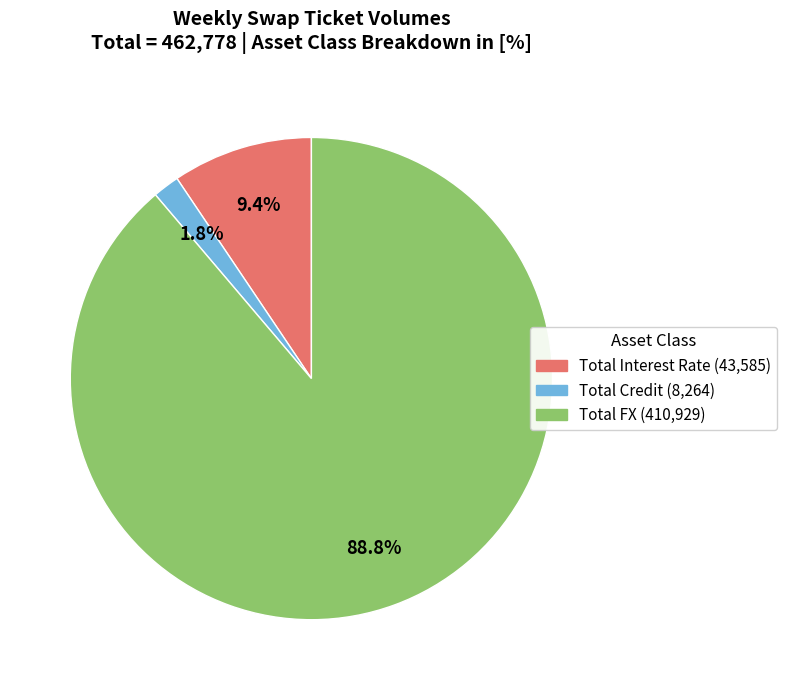

Is it true that Total Interest Rate is 9% of the pie?

True